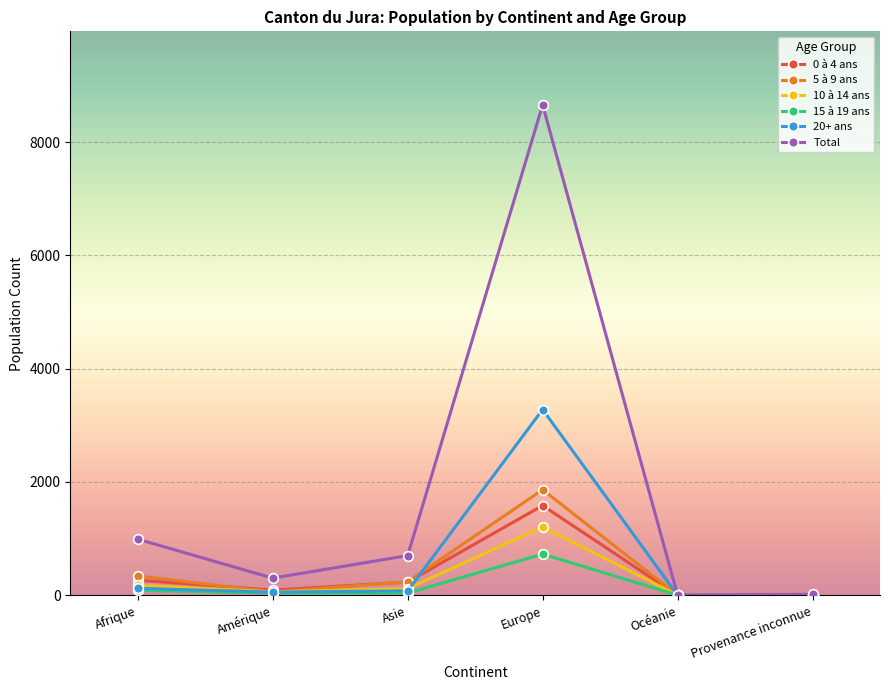

Which series has the widest spread of values?

Total